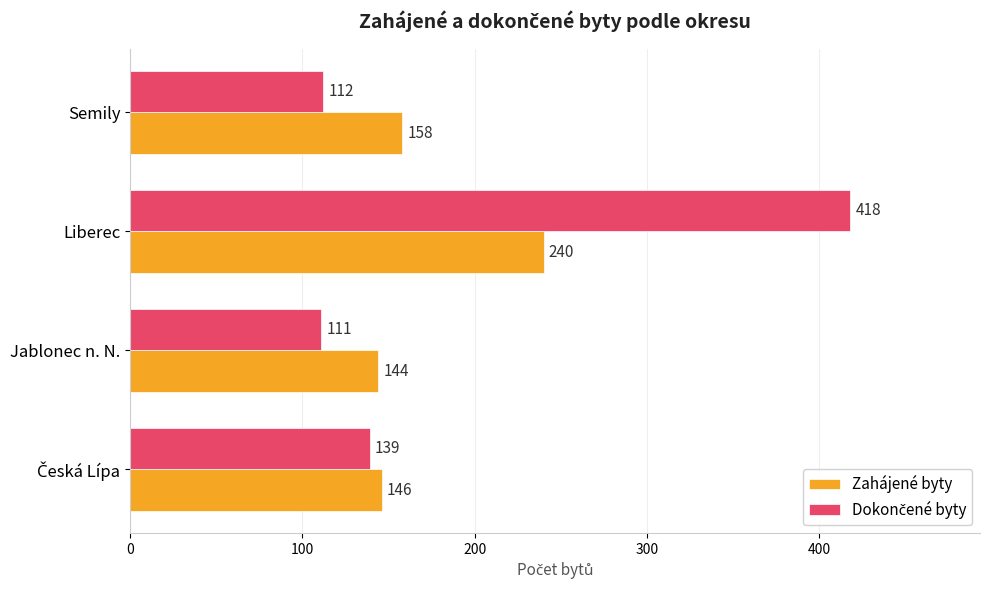

What is the sum of all Zahájené byty values?

688